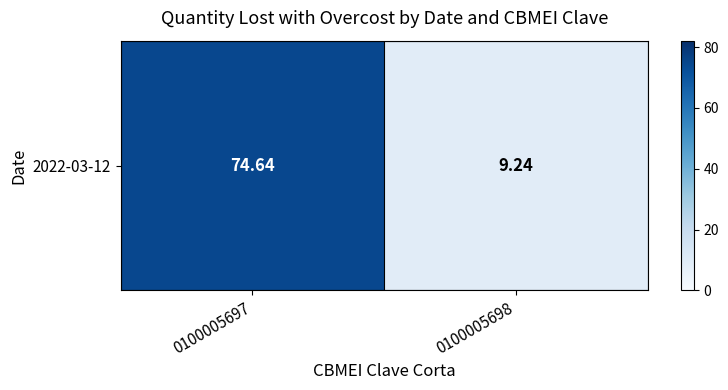

Which category has the highest value across all series?

0100005697